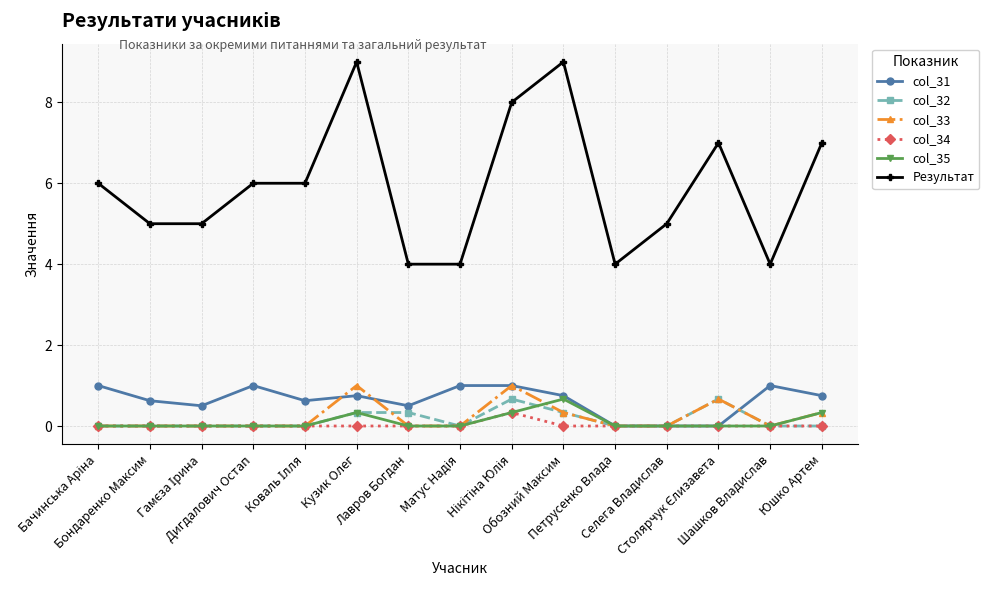

What is the sum of all col_31 values?

9.5